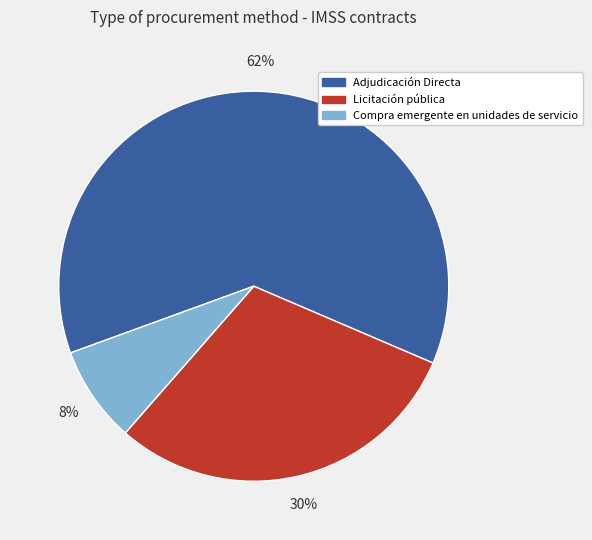

To the nearest percent, what is the difference between the largest and smallest slice percentages?

54%